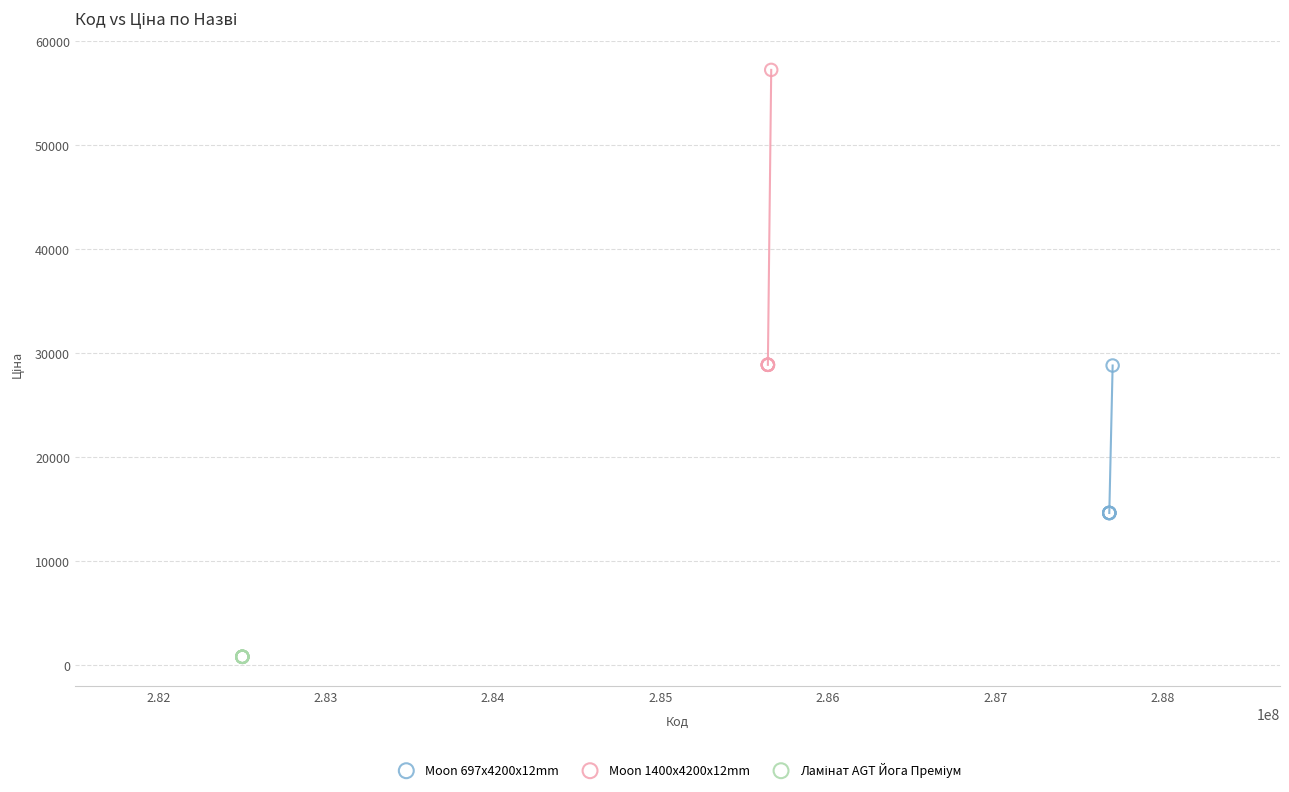

Which series reaches the maximum Y coordinate?

Moon 1400x4200x12mm